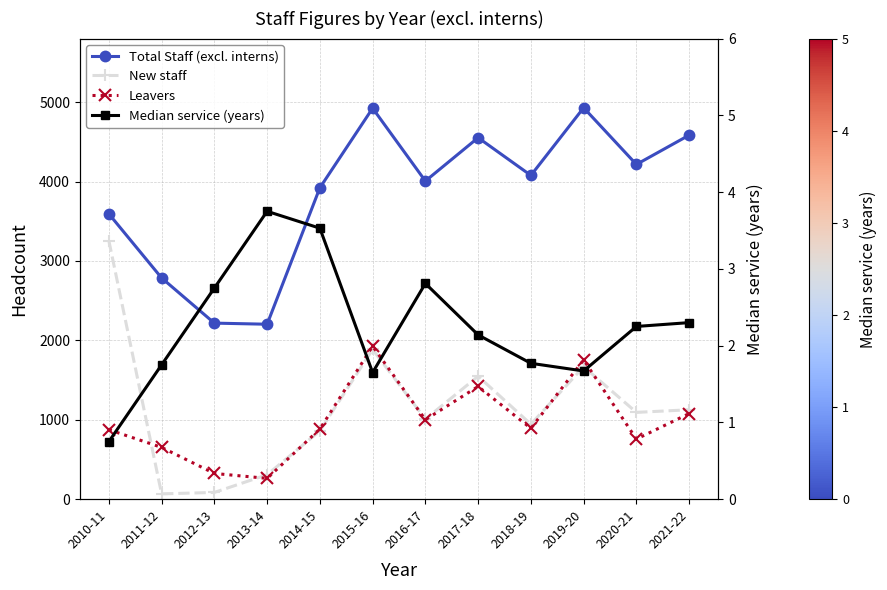

In Leavers, how many points are lower than both neighbors (excluding endpoints)?

4